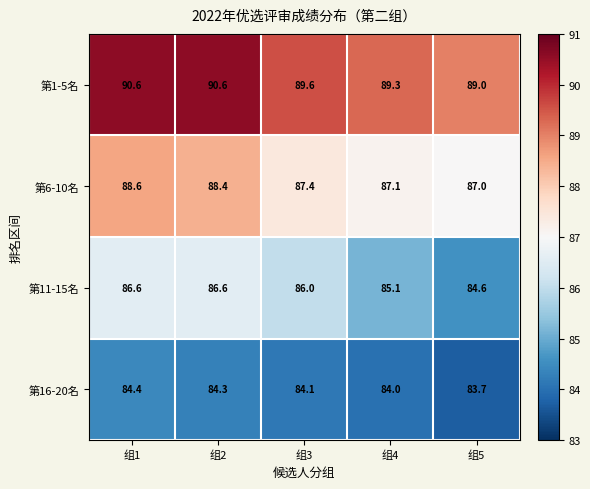

How many data points does each series have?

5